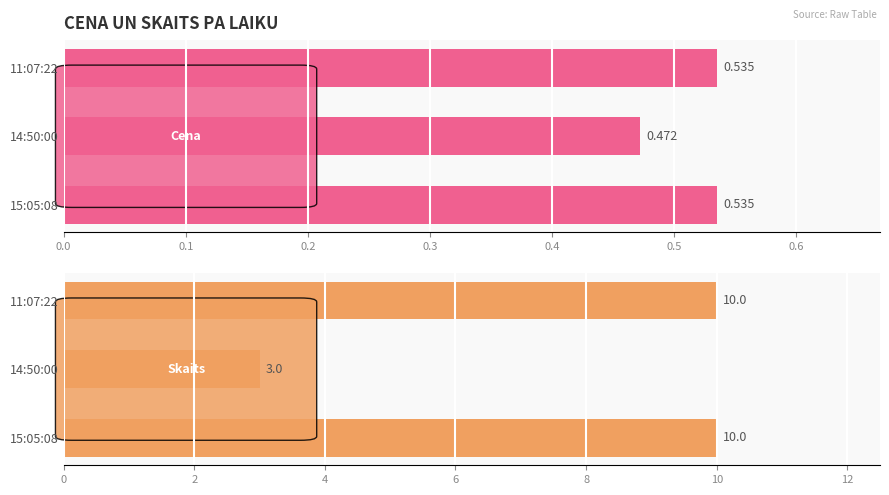

Reading left to right, extract all data points from this chart.

Cena: 0.5	0.5	0.5
Skaits: 10.0	3.0	10.0